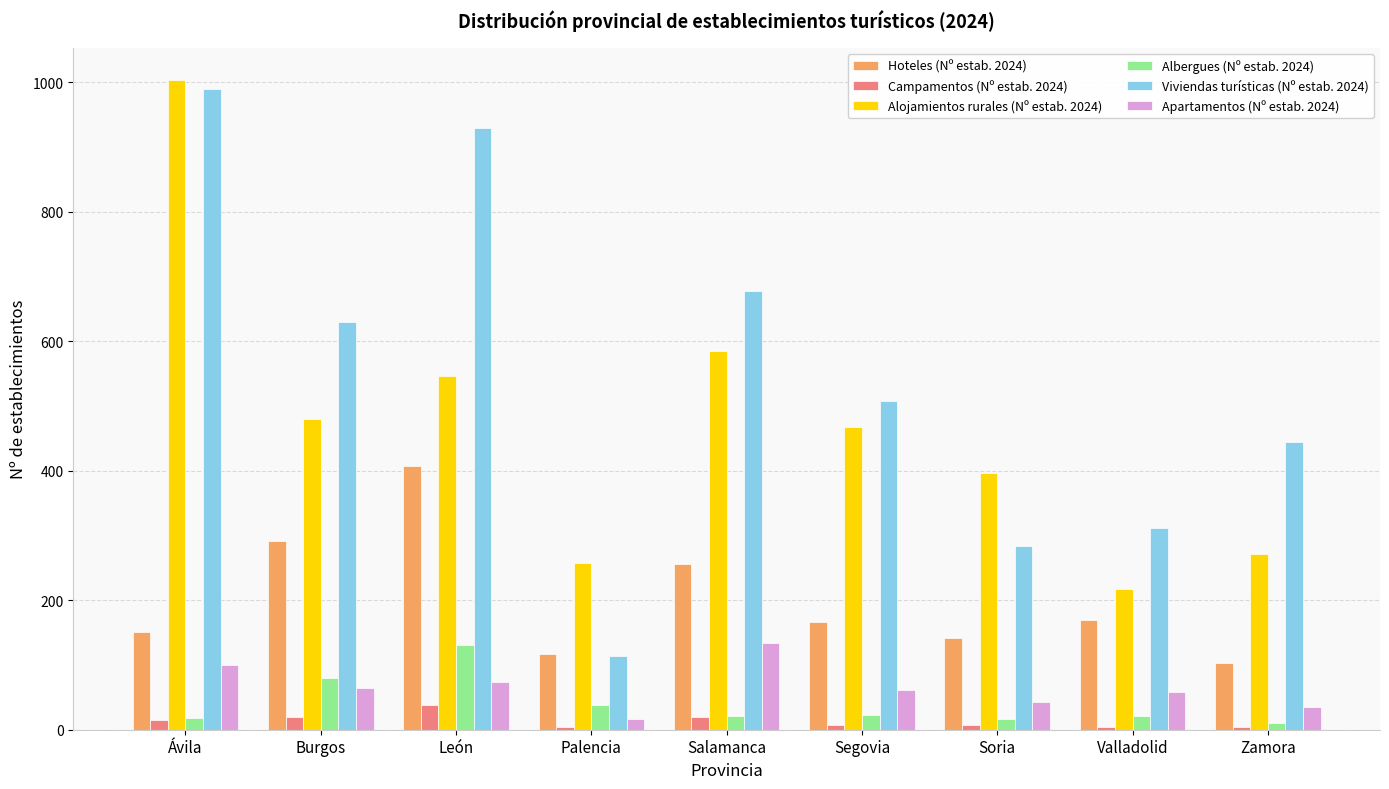

Which series has the largest range (max minus min)?

Viviendas turísticas (Nº estab. 2024)